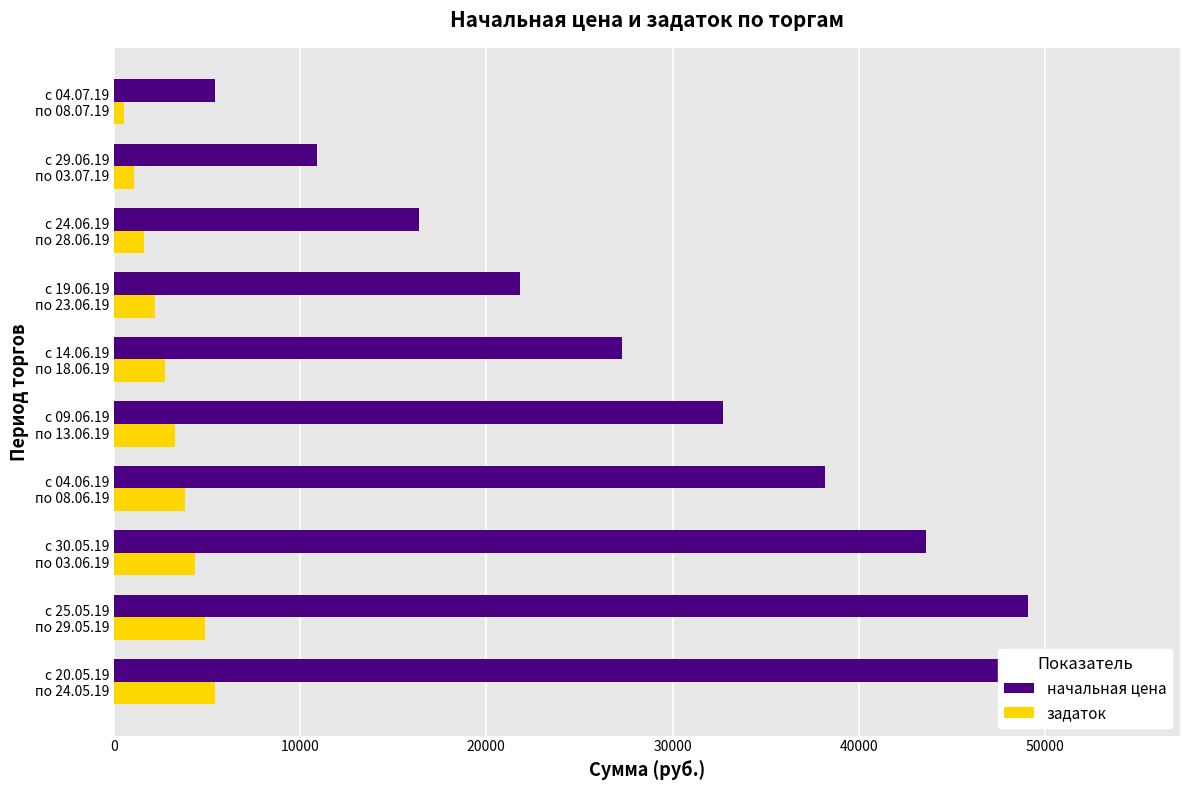

Is it true that начальная цена equals 81531.3 at с 20.05.19 по 24.05.19?

False